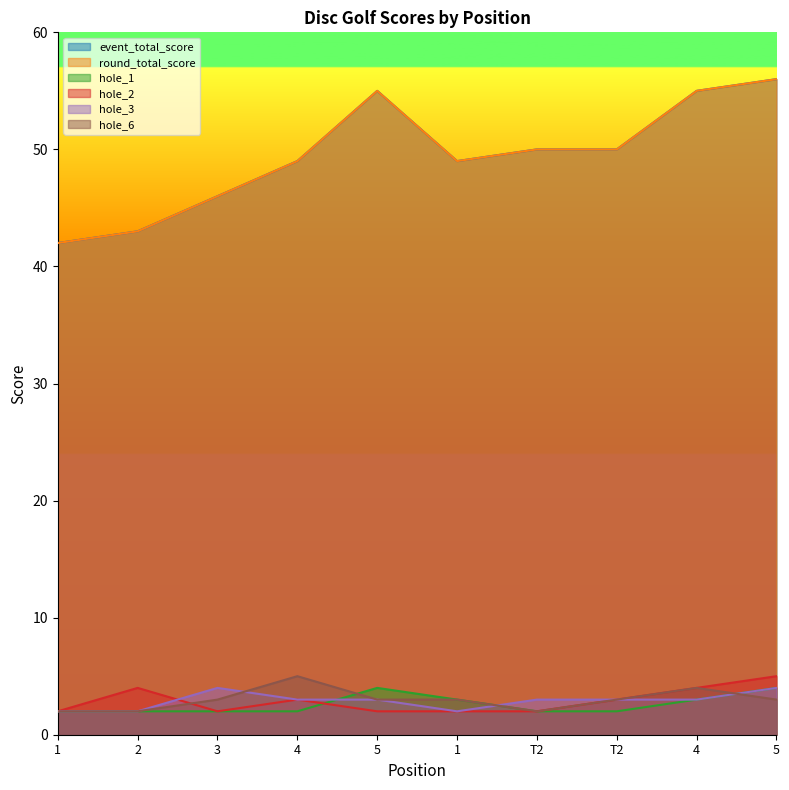

What is the smallest value displayed?

2